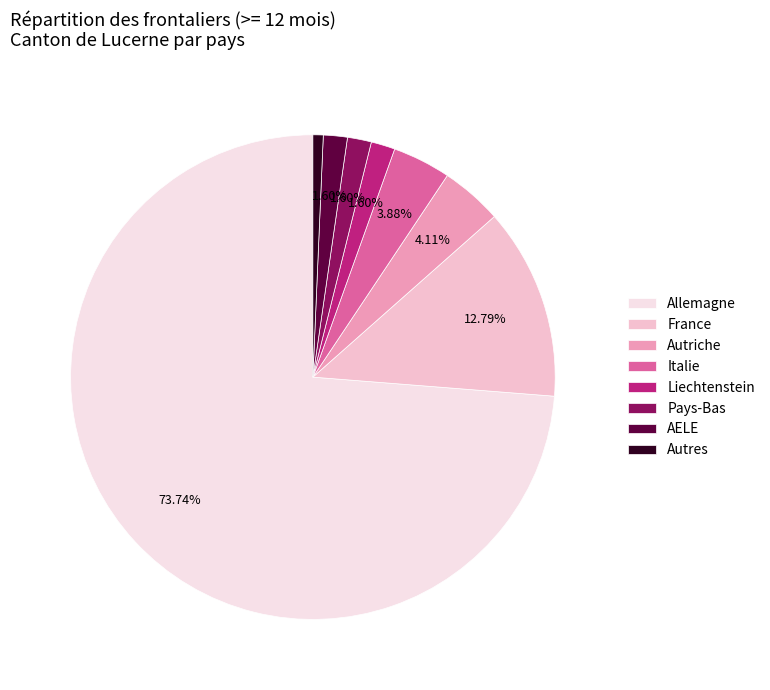

How many segments does this pie chart have?

8